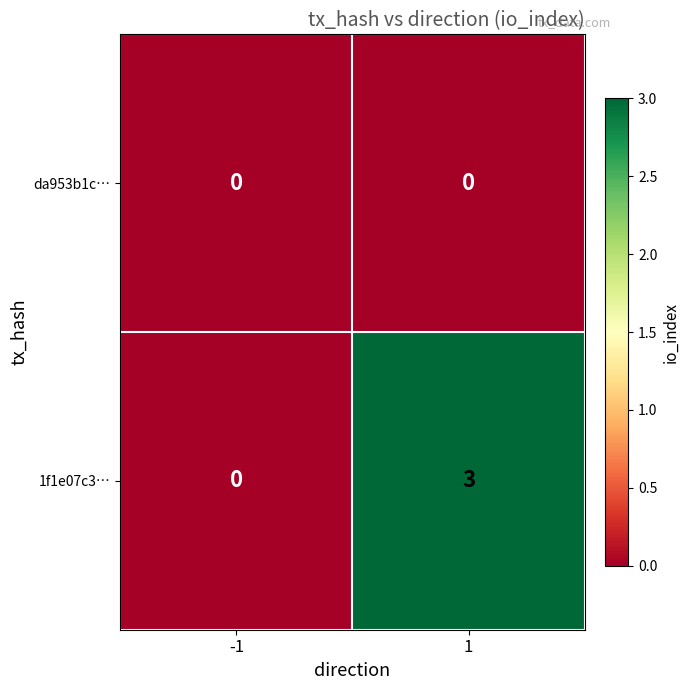

List the series in order of their overall mean, highest first.

1f1e07c3…, da953b1c…